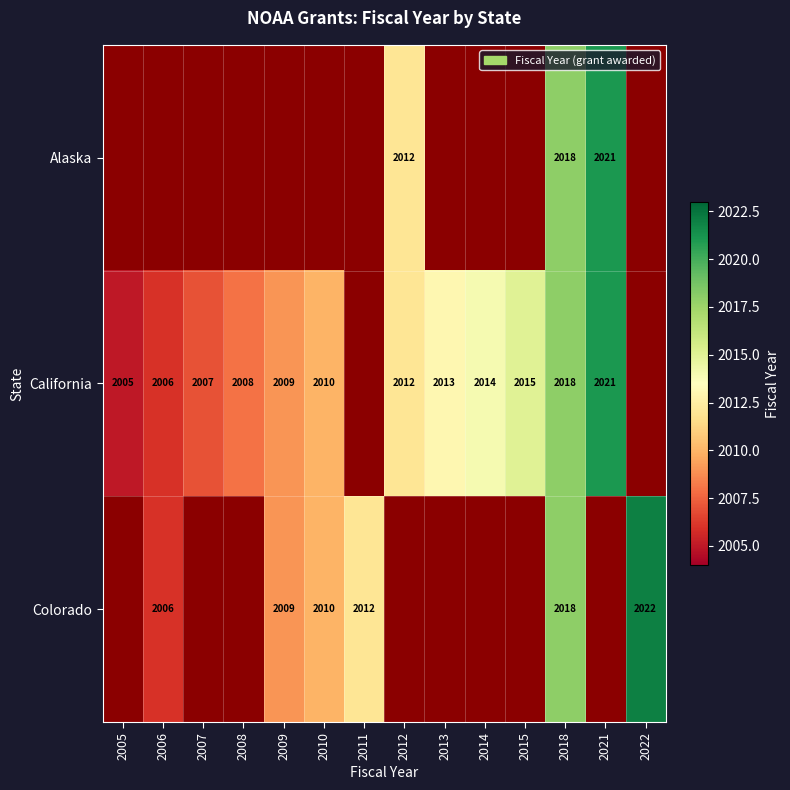

Which label corresponds to the largest value in the chart?

2022